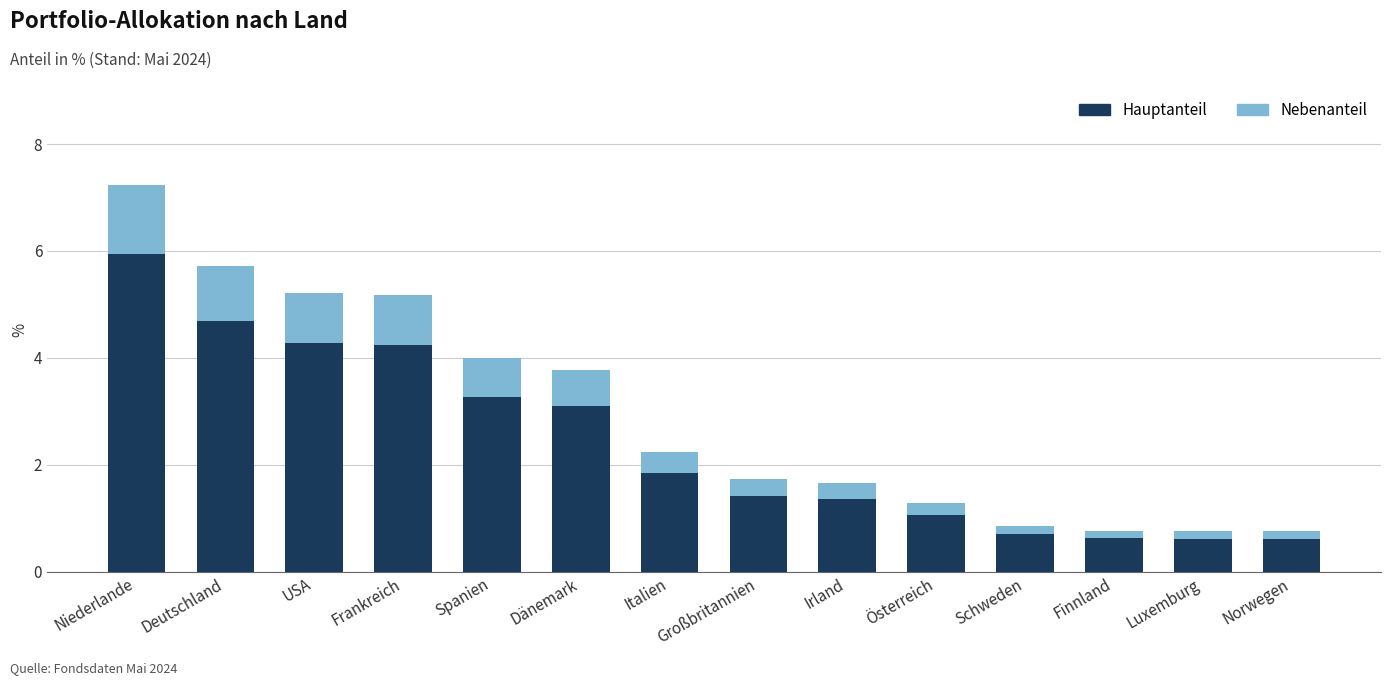

What is the sum of all Gesamt % values?

41.2